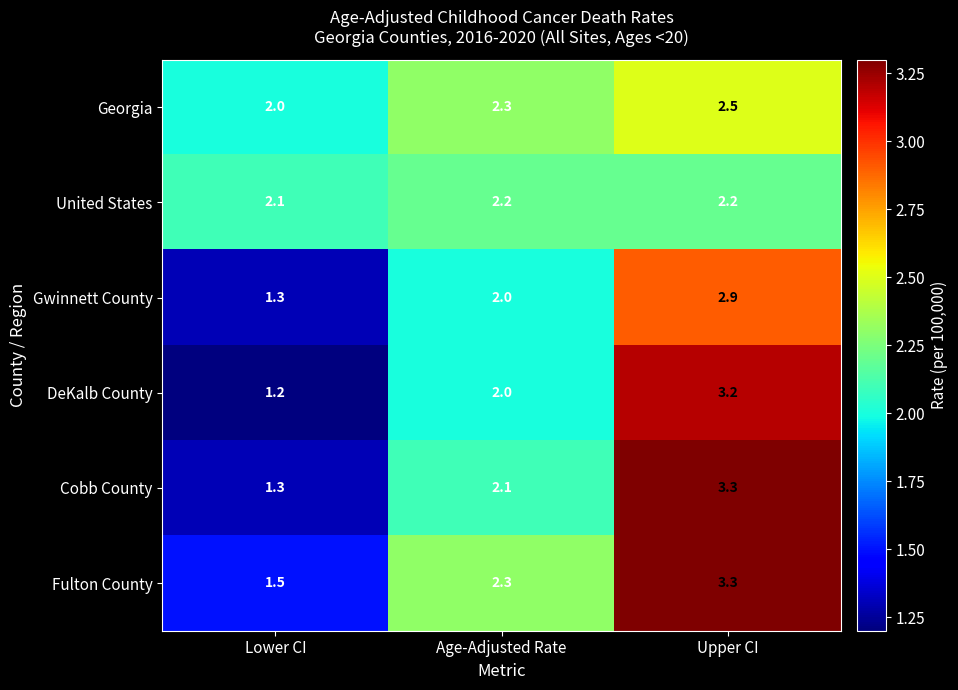

Reading left to right, list all the values displayed in this chart.

Georgia: Lower CI=2.0	Age-Adjusted Rate=2.3	Upper CI=2.5
United States: Lower CI=2.1	Age-Adjusted Rate=2.2	Upper CI=2.2
Gwinnett County: Lower CI=1.3	Age-Adjusted Rate=2.0	Upper CI=2.9
DeKalb County: Lower CI=1.2	Age-Adjusted Rate=2.0	Upper CI=3.2
Cobb County: Lower CI=1.3	Age-Adjusted Rate=2.1	Upper CI=3.3
Fulton County: Lower CI=1.5	Age-Adjusted Rate=2.3	Upper CI=3.3